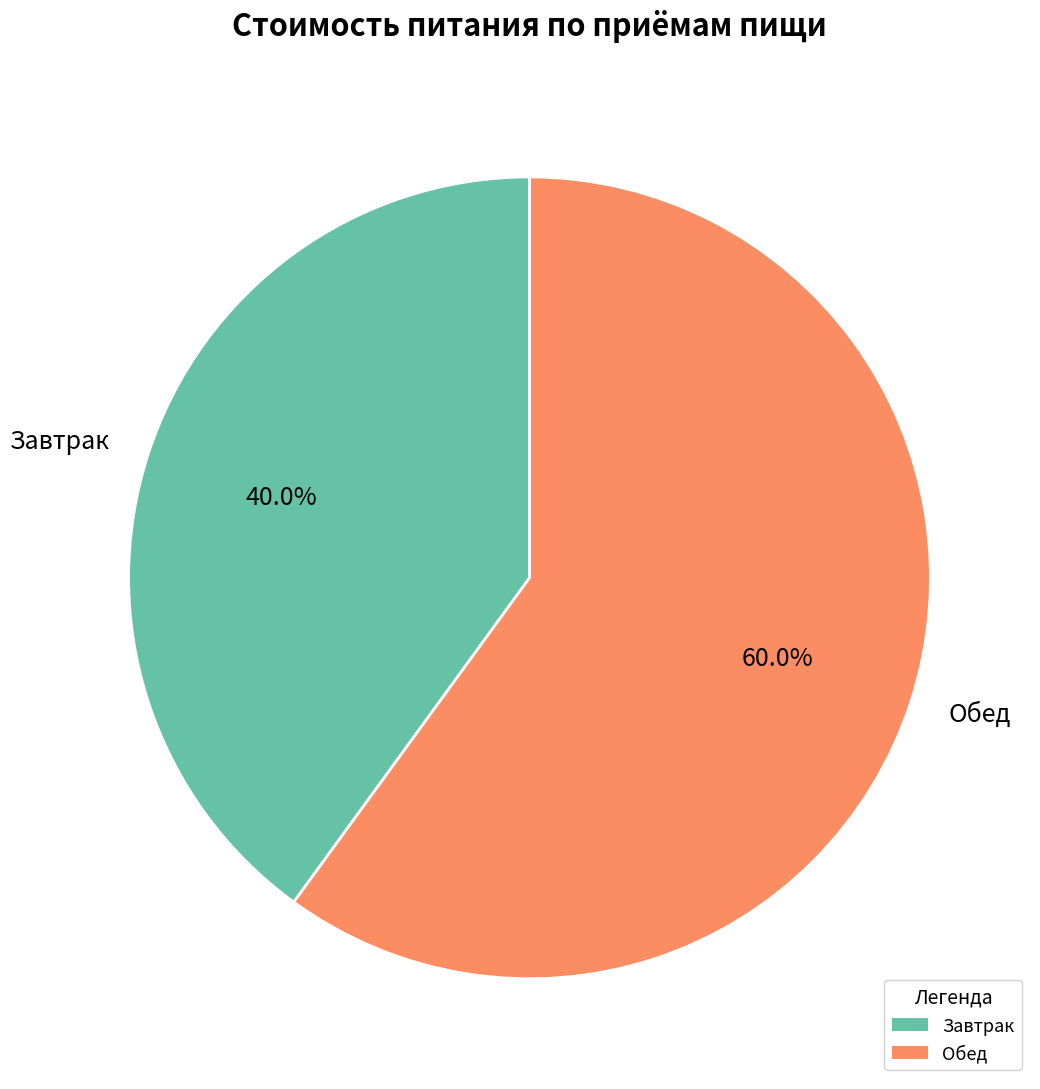

To the nearest percent, what percentage of the pie is Завтрак?

40%